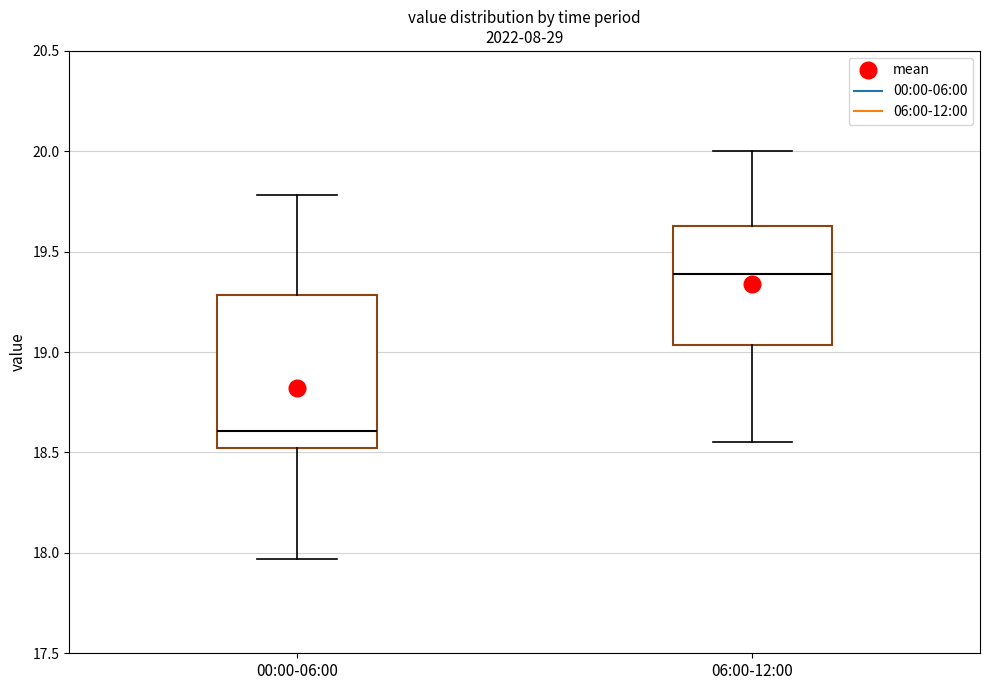

Which box's median line is the highest?

06:00-12:00